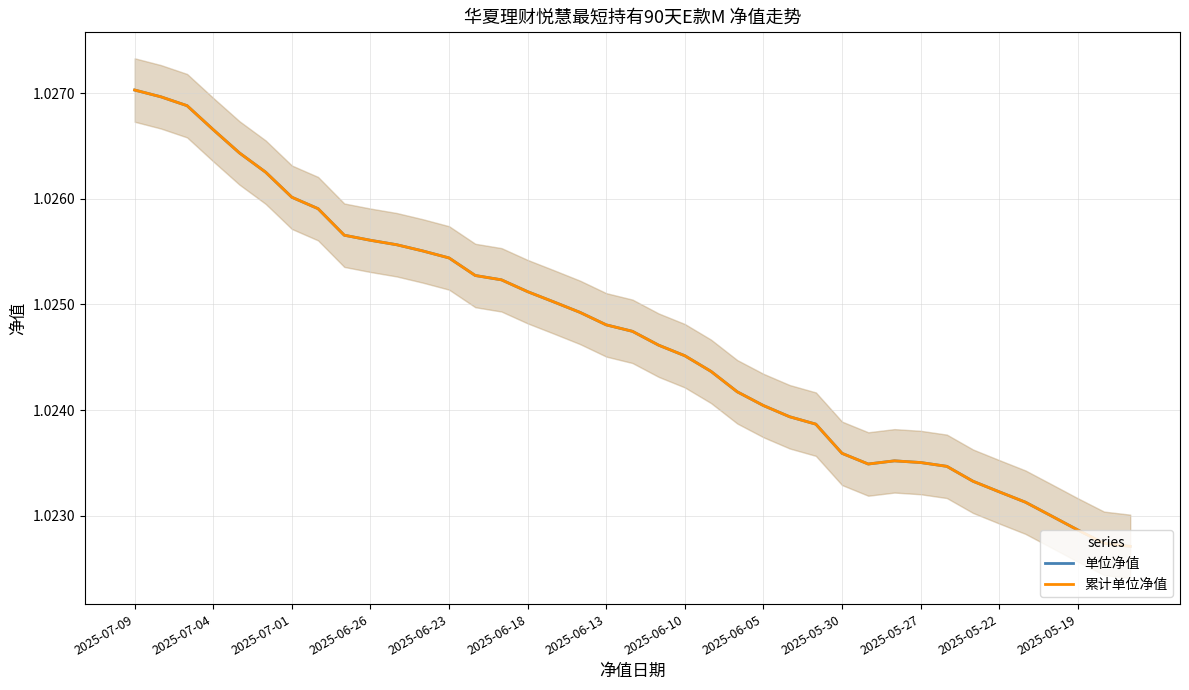

What is the total value across all series at 29?

2.0